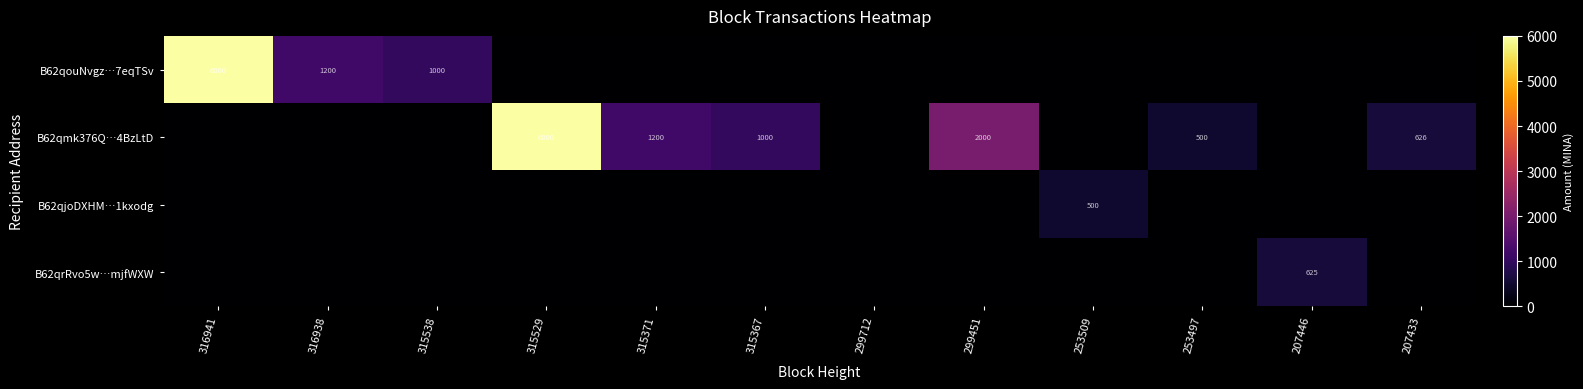

How many categories are shown in the chart?

12